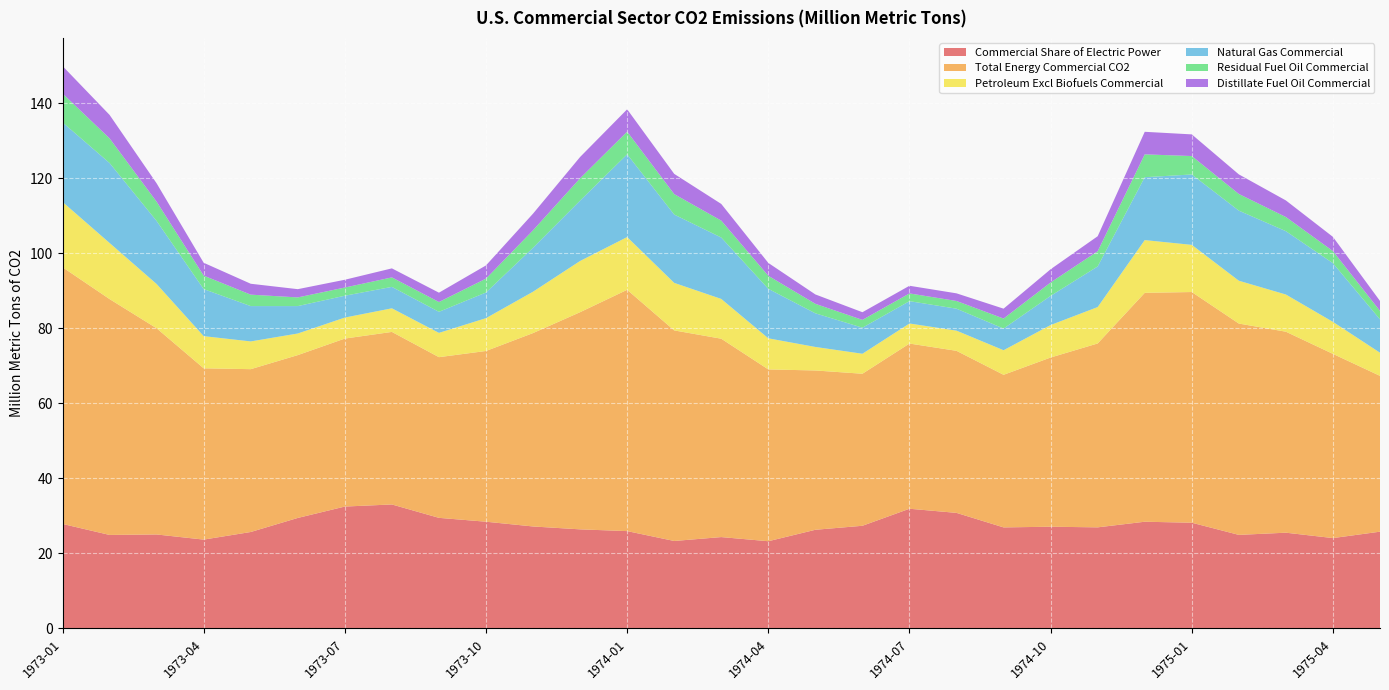

Reading right to left, extract all data points from this chart.

Commercial Share of Electric Power: 25.8	24.1	25.5	25.0	28.2	28.5	27.0	27.1	26.9	30.8	31.9	27.4	26.3	23.3	24.4	23.3	26.0	26.4	27.2	28.5	29.5	33.1	32.5	29.5	25.7	23.7	25.1	24.9	27.9
Total Energy Commercial CO2: 41.5	49.1	53.6	56.3	61.5	61.0	49.0	45.1	40.7	43.2	44.0	40.5	42.5	45.8	52.9	56.1	64.3	57.9	51.6	45.5	42.8	46.0	44.8	43.4	43.4	45.7	55.0	62.9	68.4
Petroleum Excl Biofuels Commercial: 6.2	8.5	9.9	11.4	12.6	14.1	9.7	8.7	6.6	5.4	5.3	5.3	6.3	8.3	10.6	12.7	14.1	13.7	11.0	8.8	6.5	6.3	5.6	5.8	7.4	8.6	11.8	15.0	17.4
Natural Gas Commercial: 8.9	15.6	16.9	18.7	18.8	16.8	10.8	7.8	5.8	5.9	6.0	7.0	9.0	13.2	16.4	18.2	22.1	16.1	11.7	6.8	5.6	5.7	5.8	7.3	9.4	12.5	16.8	21.3	21.2
Residual Fuel Oil Commercial: 2.3	3.2	3.8	4.4	4.9	6.1	4.0	3.6	2.7	2.1	2.1	2.1	2.5	3.5	4.5	5.5	6.0	6.0	4.7	3.7	2.6	2.5	2.2	2.3	3.0	3.6	5.1	6.6	7.7
Distillate Fuel Oil Commercial: 2.6	3.8	4.4	5.2	5.8	6.0	4.0	3.5	2.6	2.0	2.0	2.0	2.5	3.4	4.5	5.4	6.0	5.7	4.4	3.5	2.5	2.4	2.1	2.2	2.9	3.4	4.9	6.3	7.3